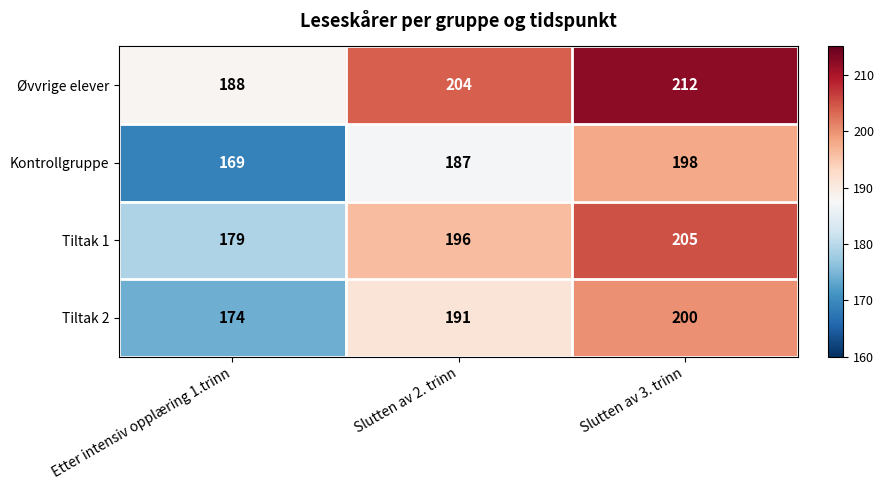

What is the maximum value shown in the chart?

212